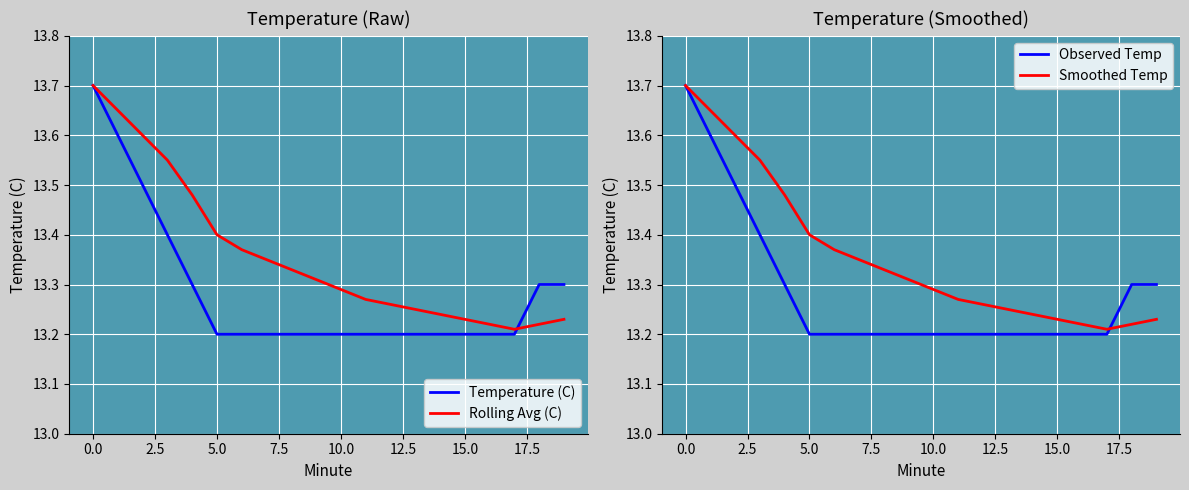

What is the value of the Observed Temp point at the 15th from the left?

13.2